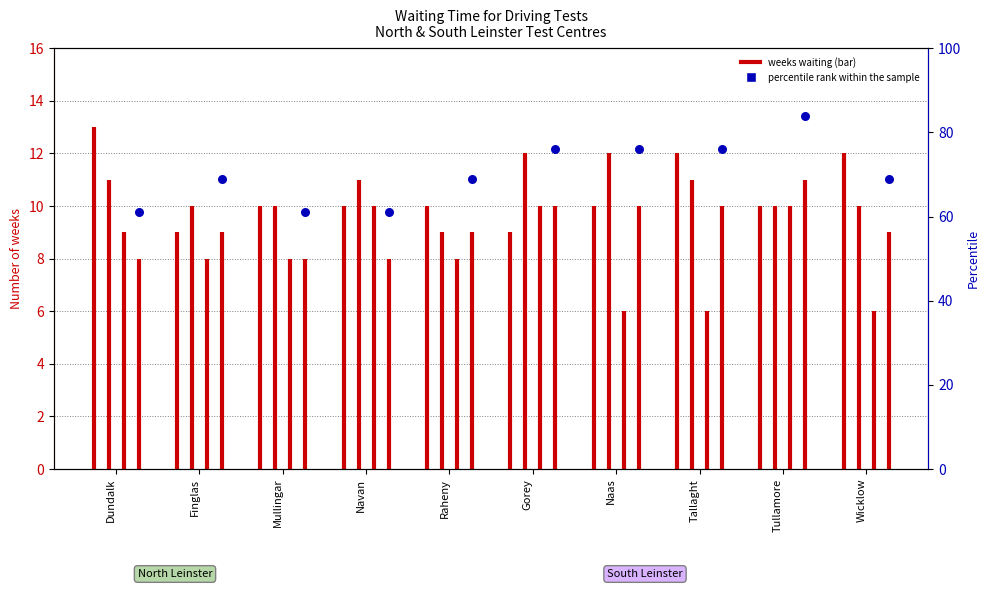

What is the change in value from Finglas to Navan?

-8